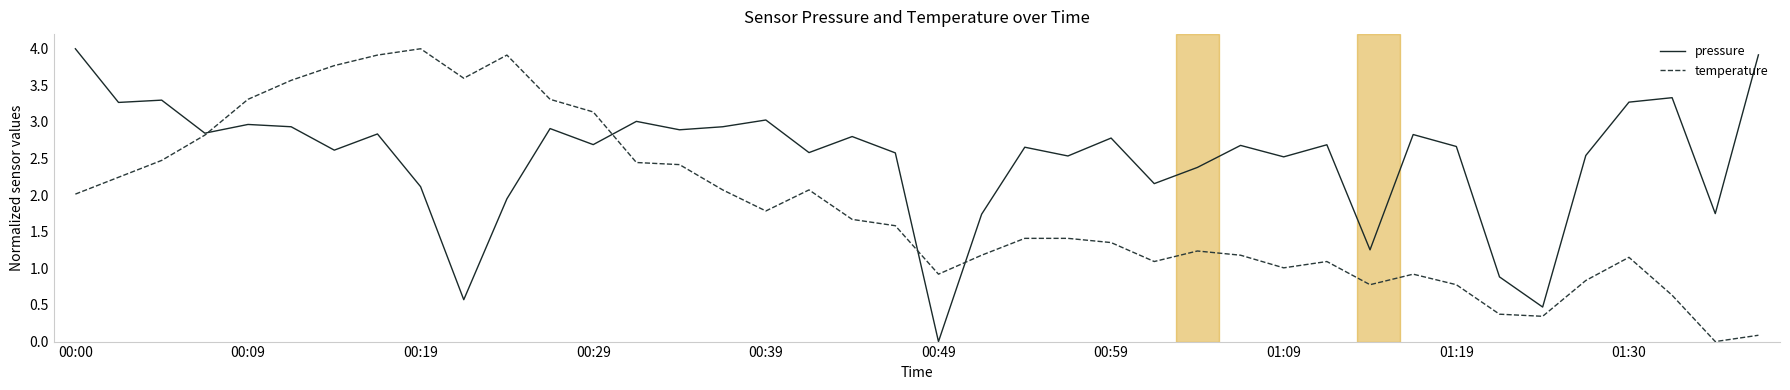

In pressure, how many points are lower than both neighbors (excluding endpoints)?

14